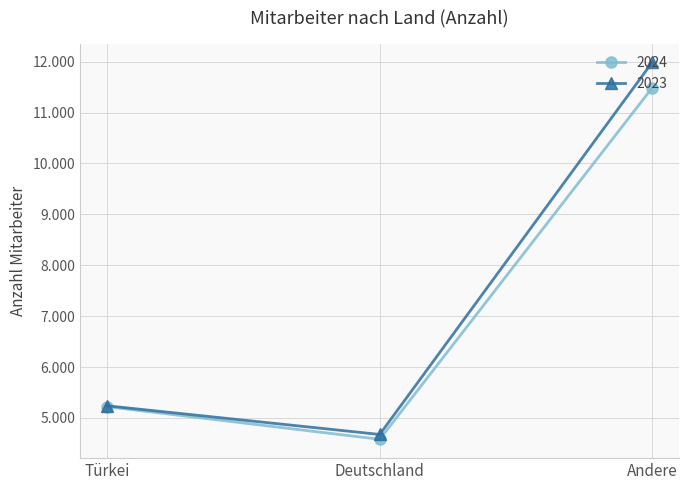

At which category is the sum across all series the highest?

Andere